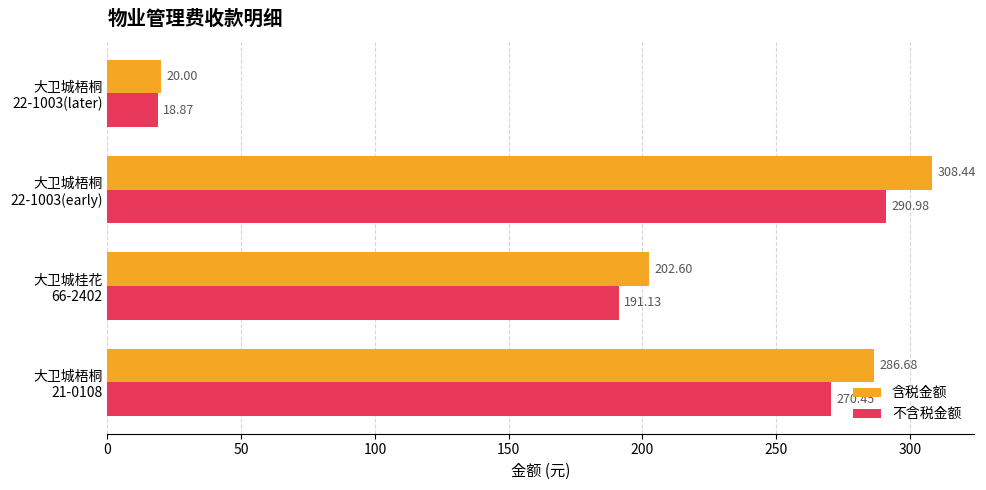

Rank the series by their average value, from highest to lowest.

含税金额, 不含税金额